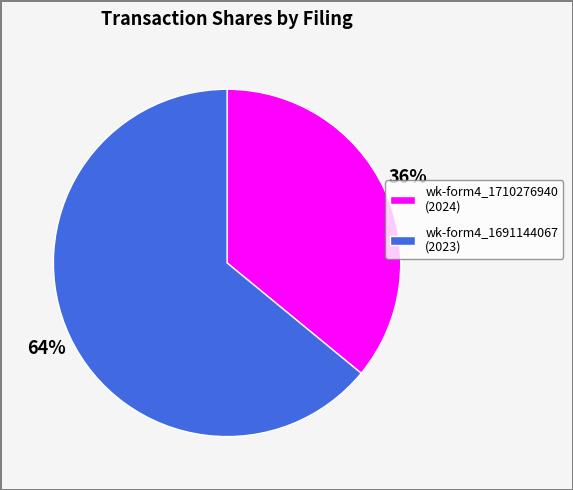

The wk-form4_1710276940 (2024) slice represents 29% of the pie. True or false?

False